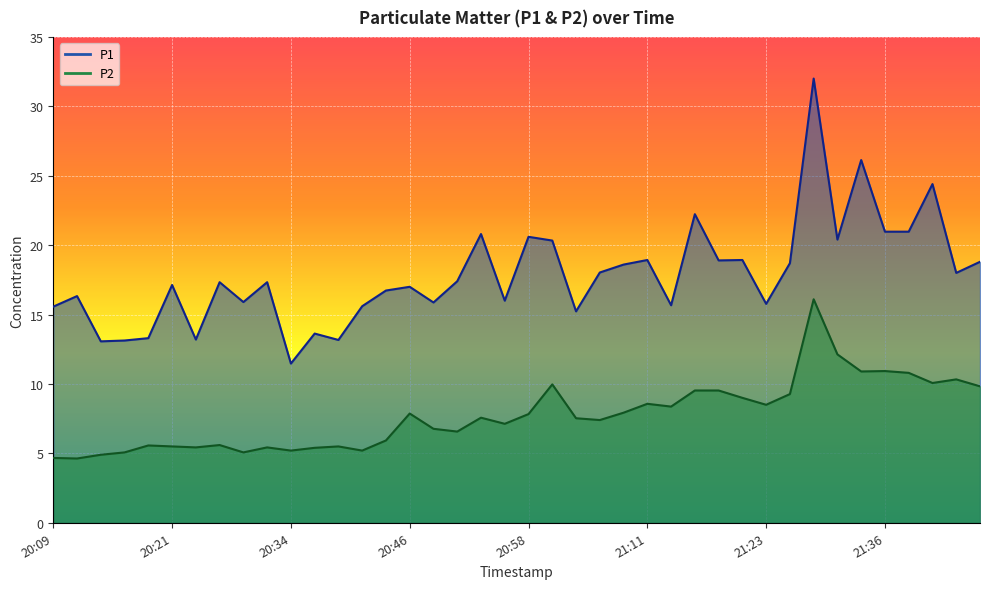

True or false: P1 has more than 1 points higher than both neighbors.

True